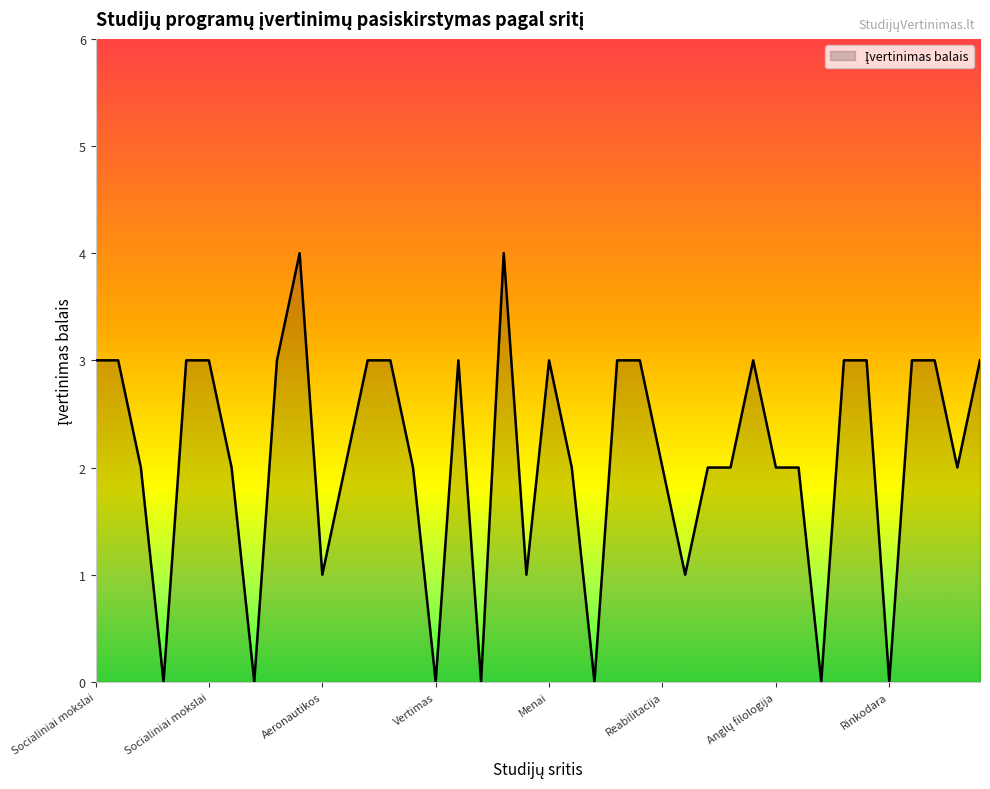

What is the maximum value shown in the chart?

4